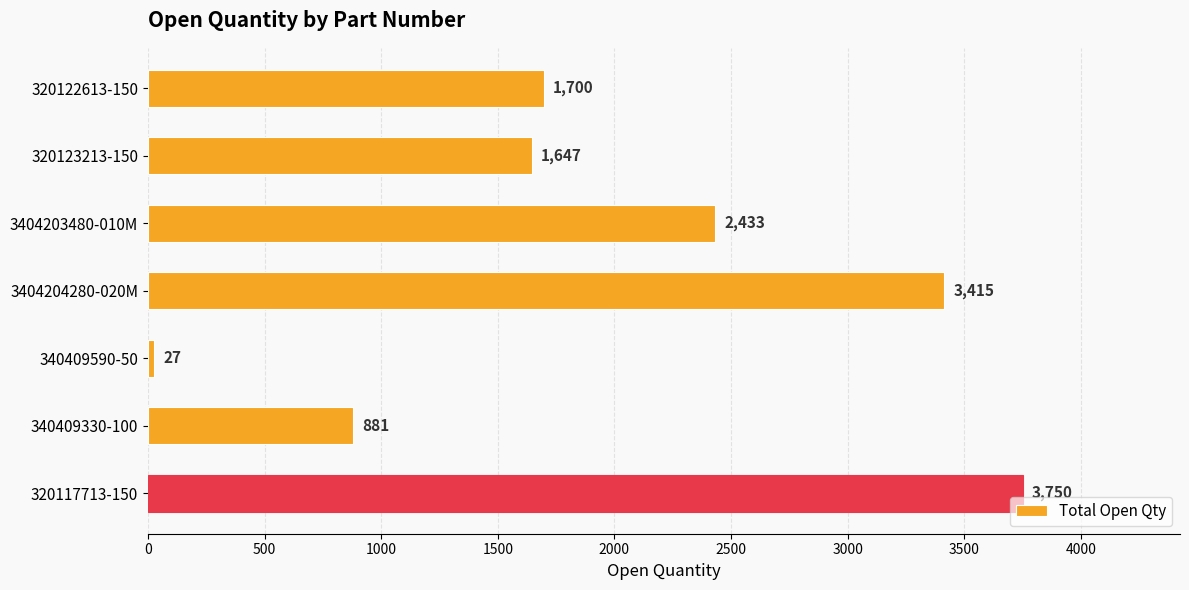

What is the label of the 1st bar from the bottom?

320117713-150